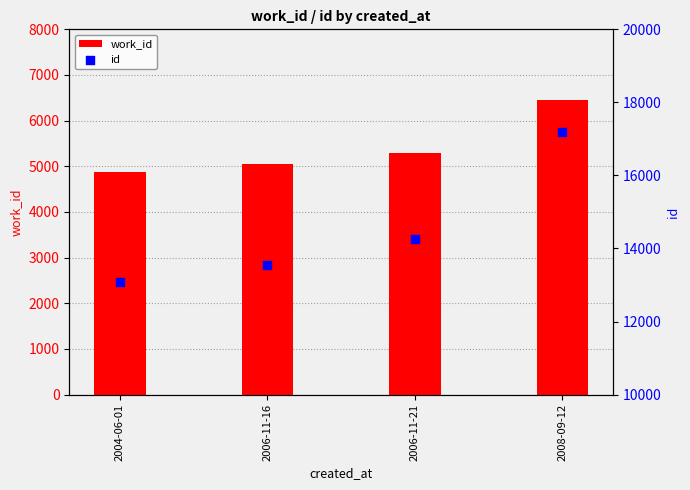

What is the total value across all series at 2006-11-21?

19562